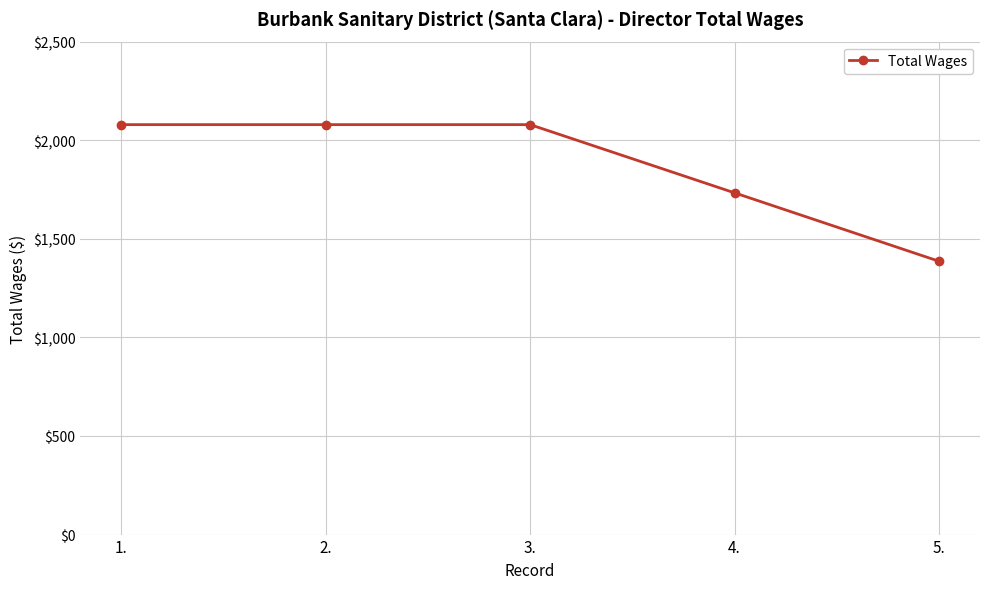

What is the smallest value displayed?

1386